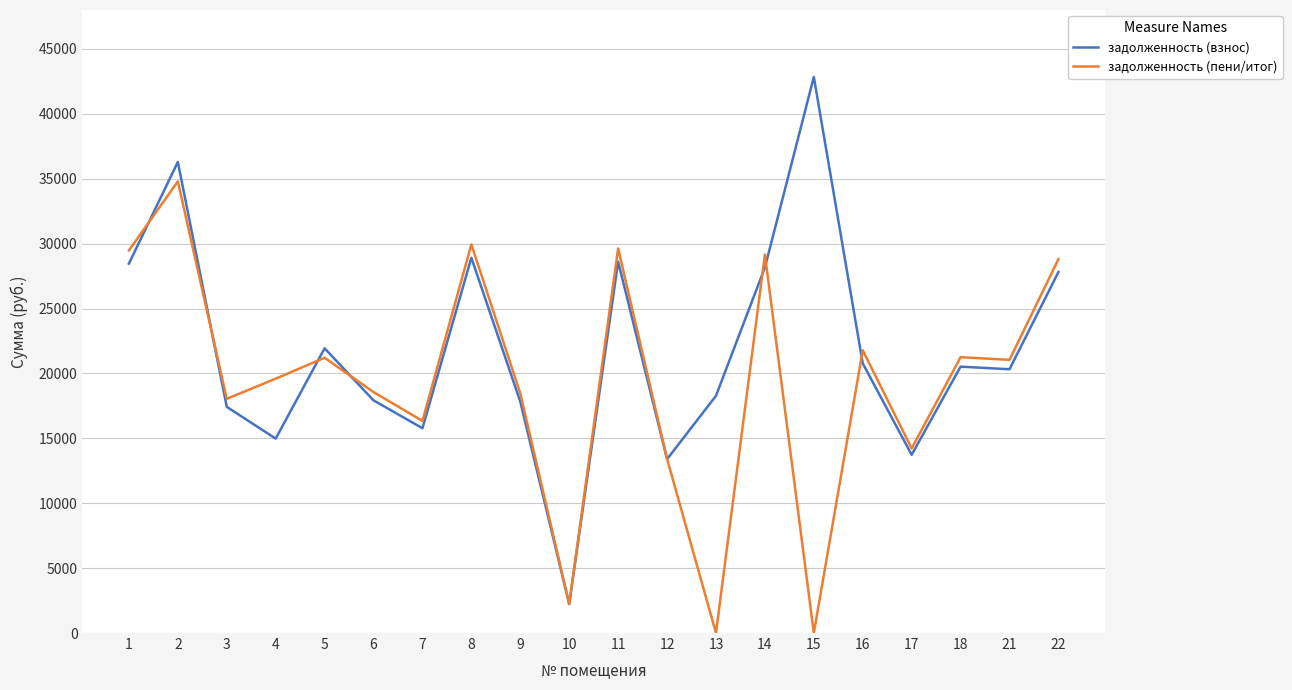

What is the total value across all series at 21?

41367.8